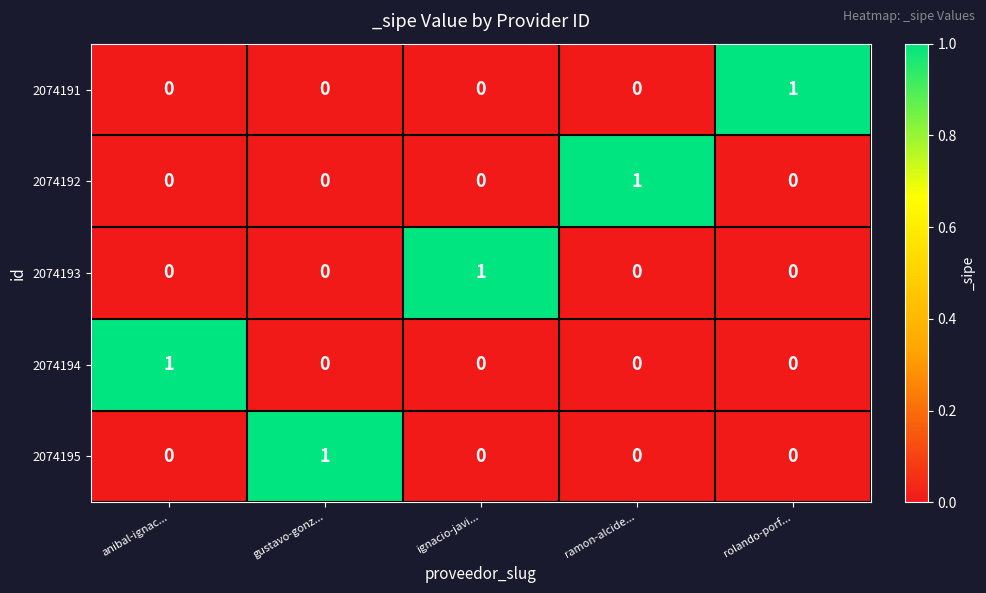

The 2074191 series shows 1 at rolando-porf.... True or false?

True